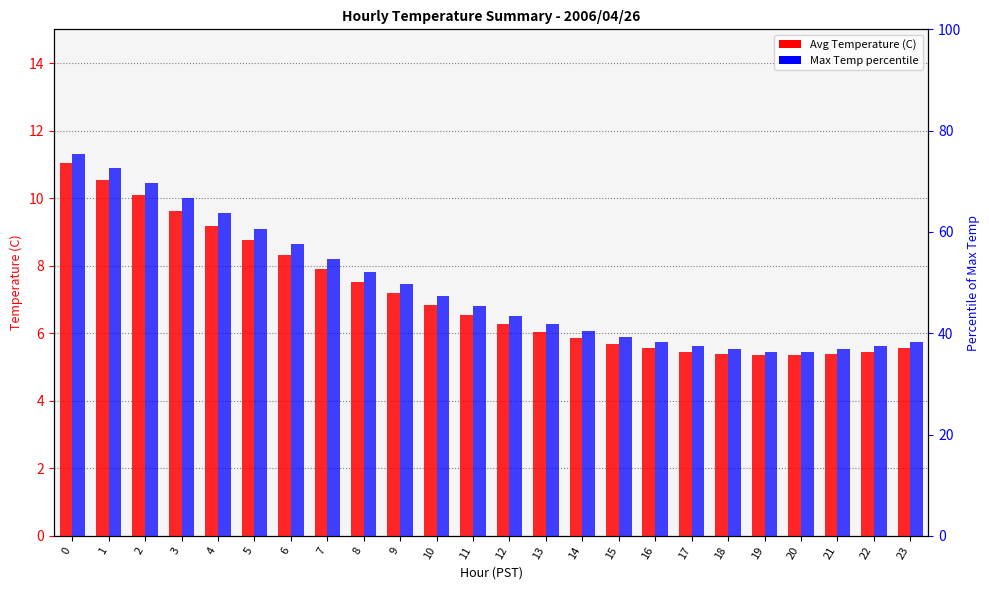

Between 7 and 17, which series saw the biggest shift?

Max Temp percentile